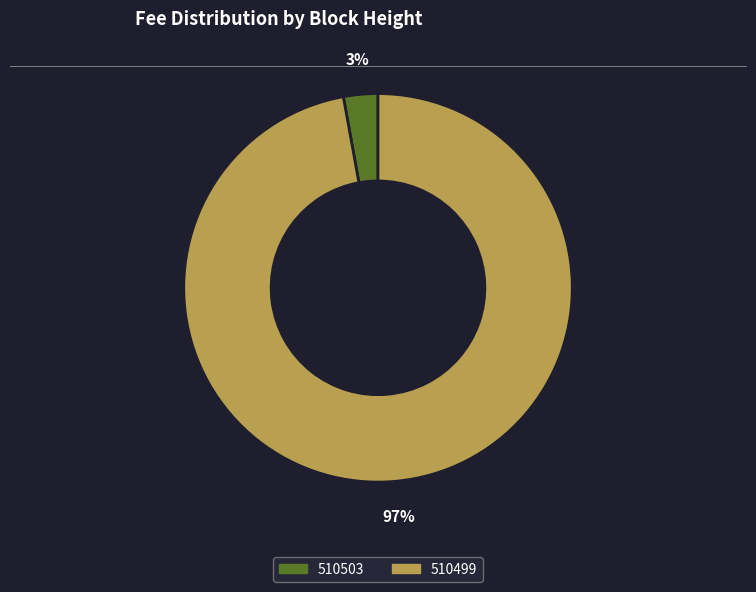

Rank the categories by value from highest to lowest.

510499, 510503